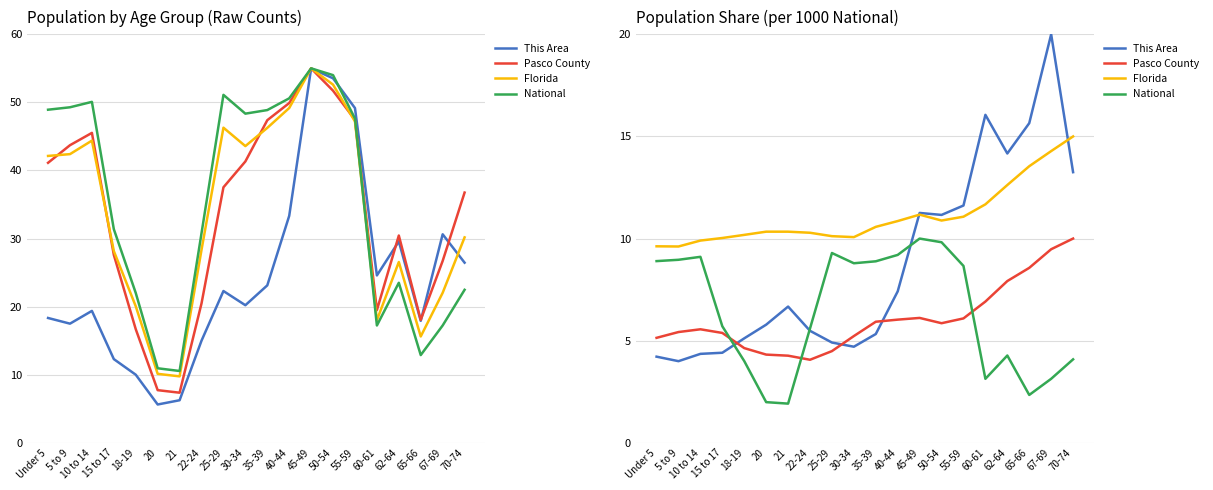

How many lines are shown in the chart?

4